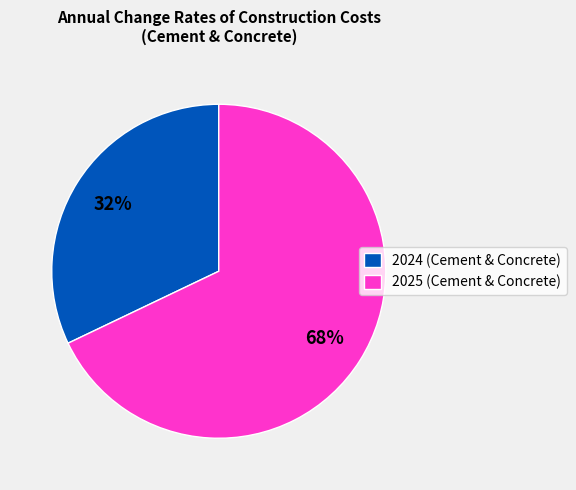

To the nearest percent, what is the average slice percentage?

50%